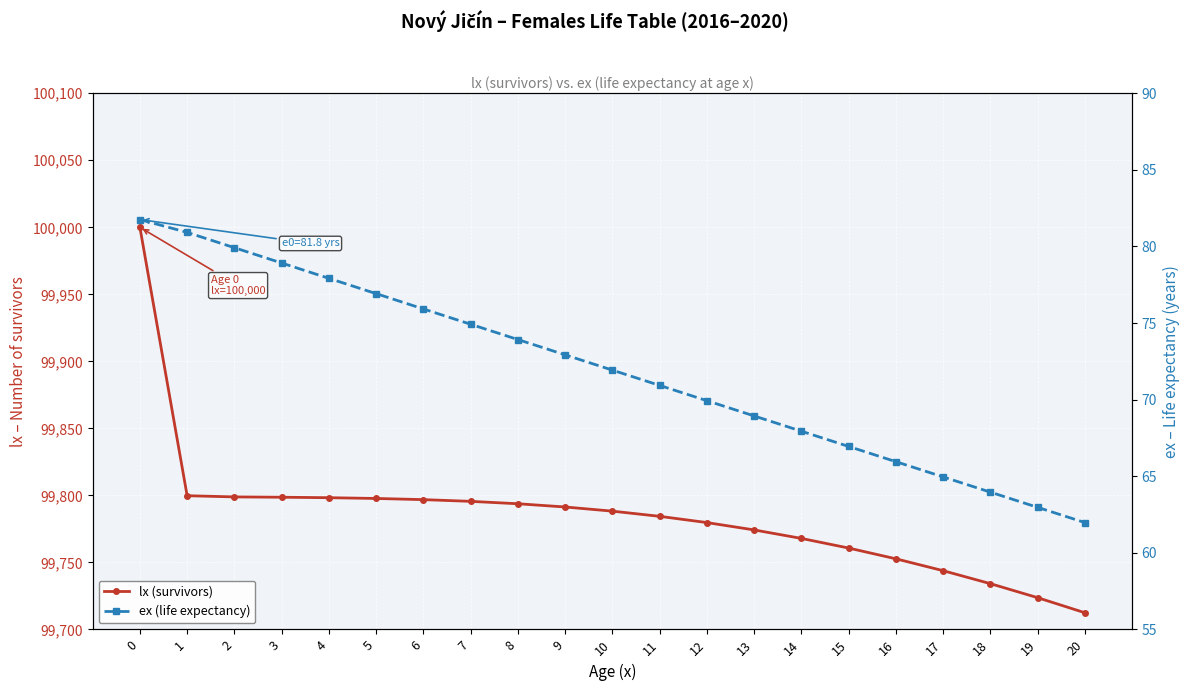

Is it true that lx (survivors) equals 99788.2 at 10?

True